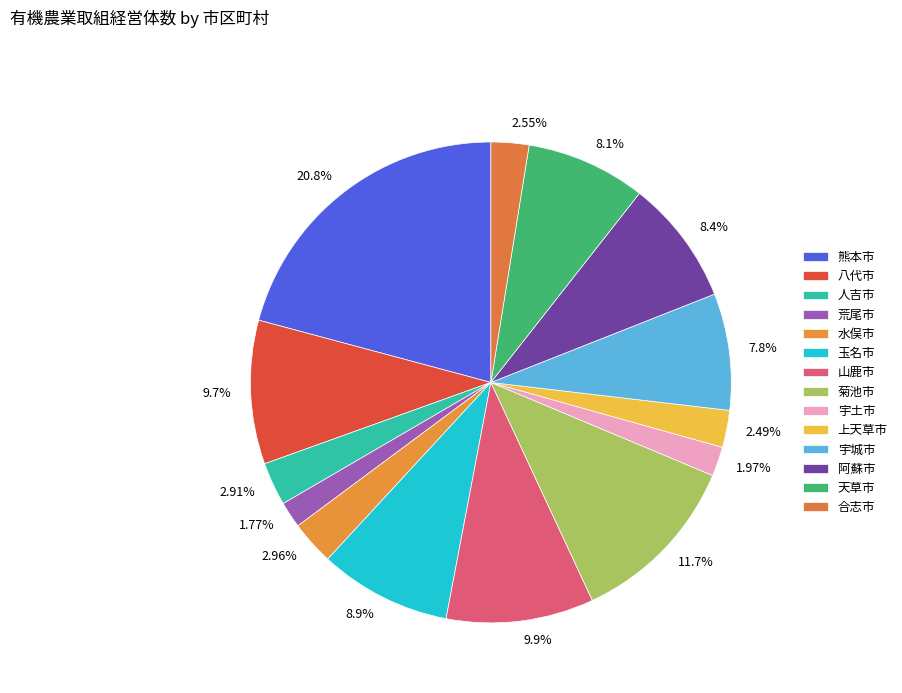

What is the ratio of the value at 熊本市 to the value at 玉名市?

2.3